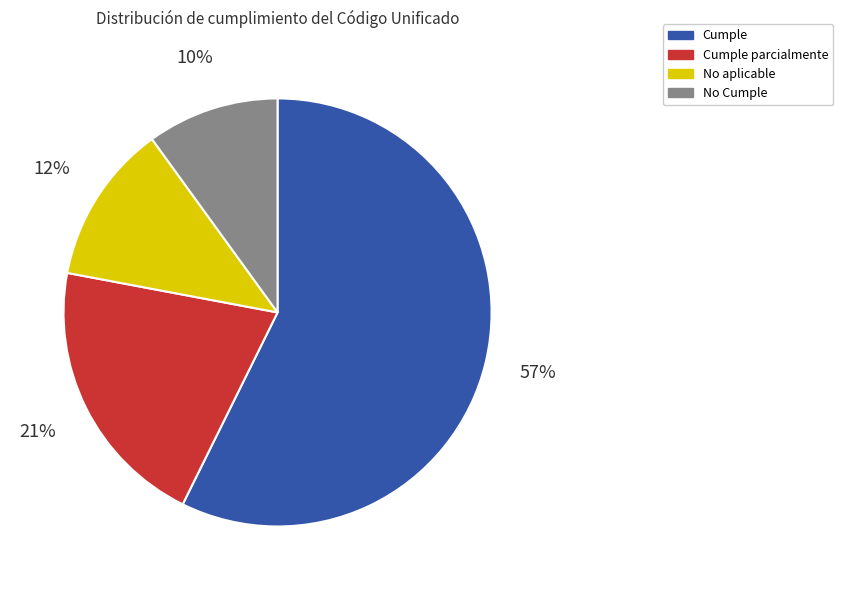

Is there a majority slice in this chart?

Yes